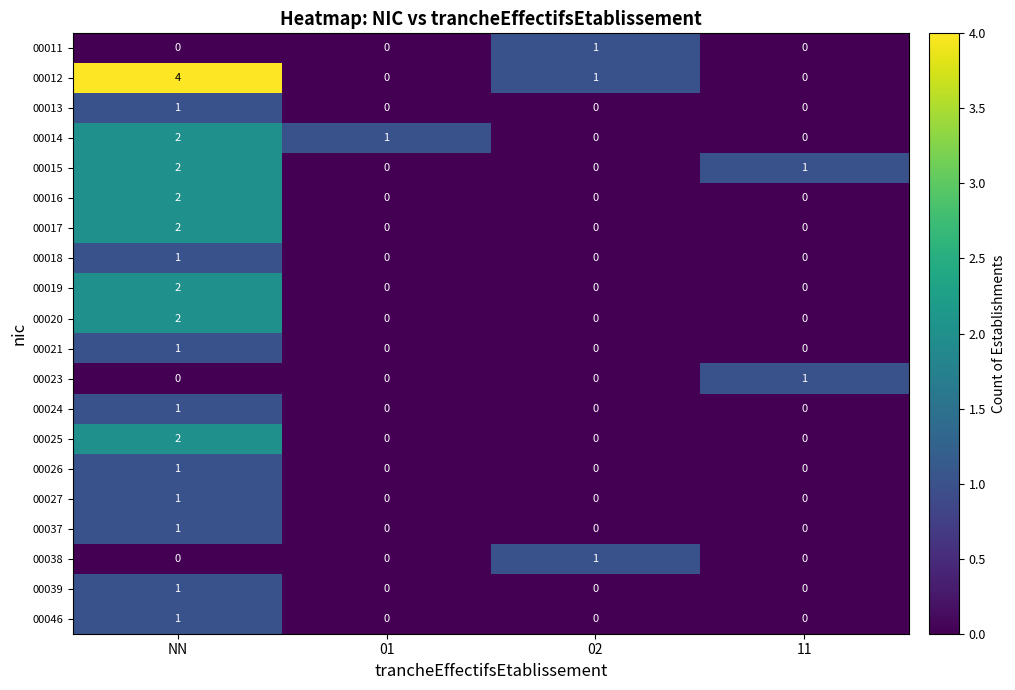

What is the greatest value displayed?

4